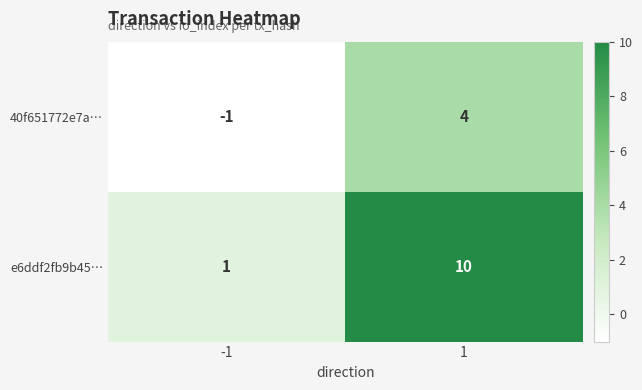

What is the total value across all series at 1?

14